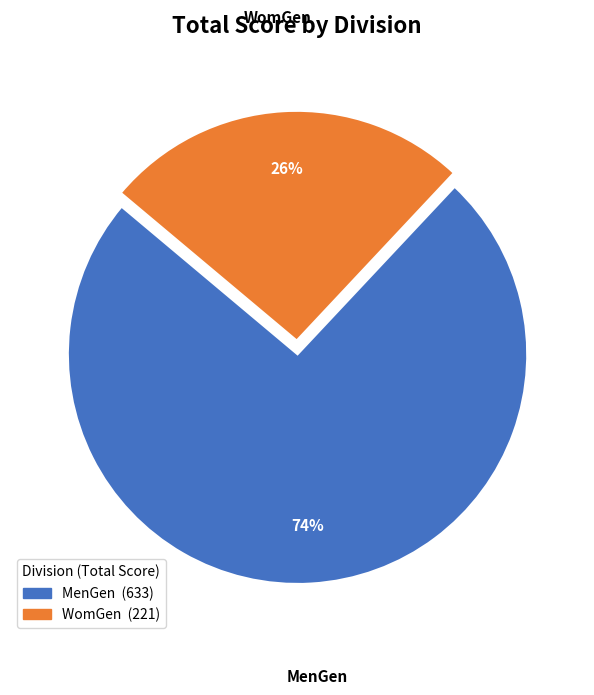

Which category accounts for the majority?

MenGen